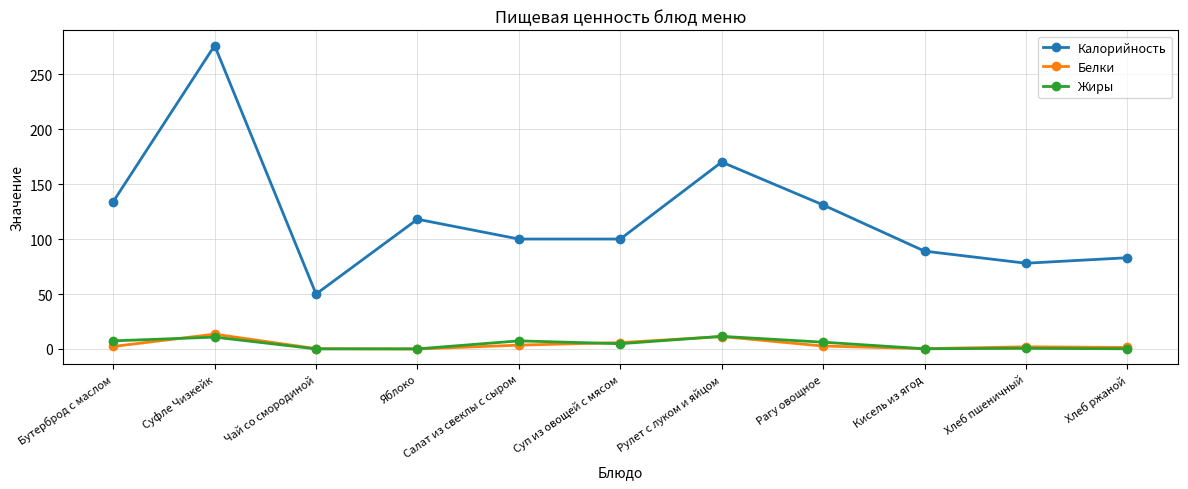

The Жиры series shows 0.1 at Чай со смородиной. True or false?

True